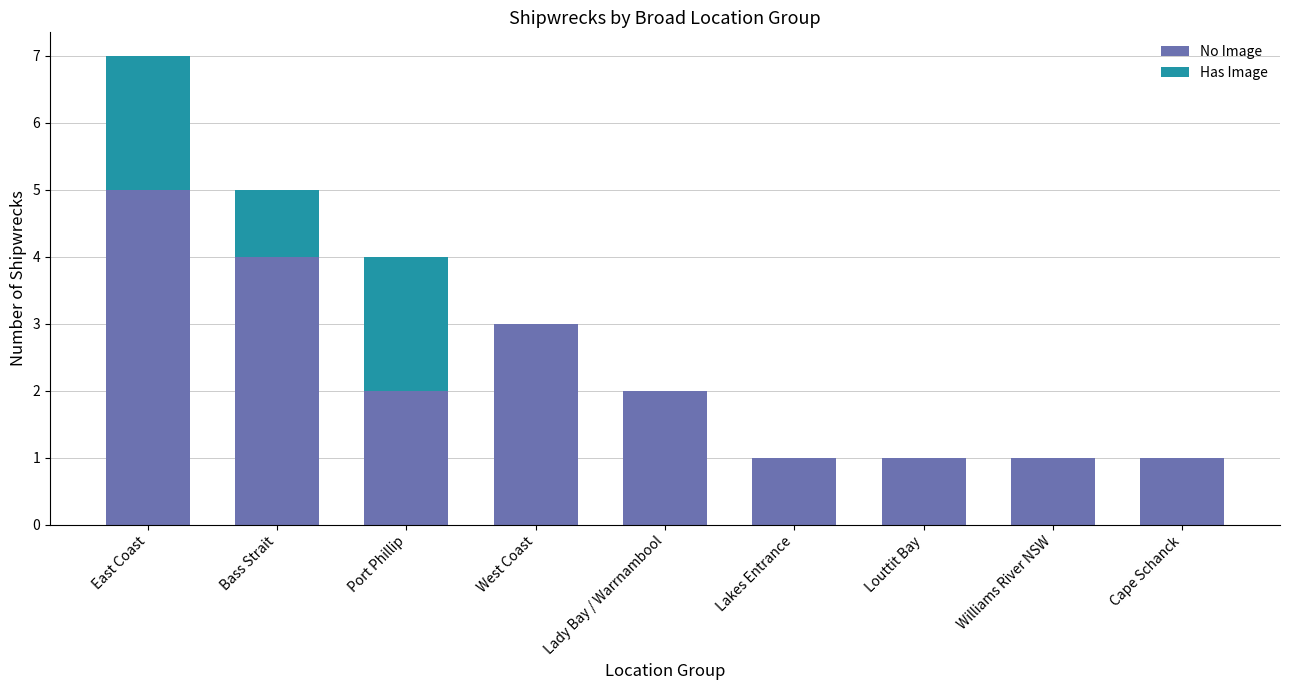

The value of No Image at Bass Strait is 6. True or false?

False